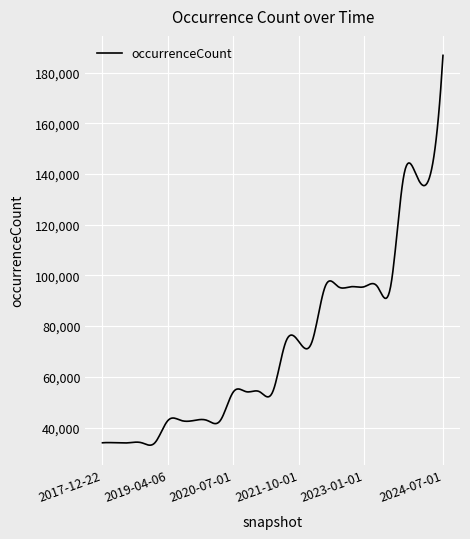

What is the smallest value displayed?

33048.3